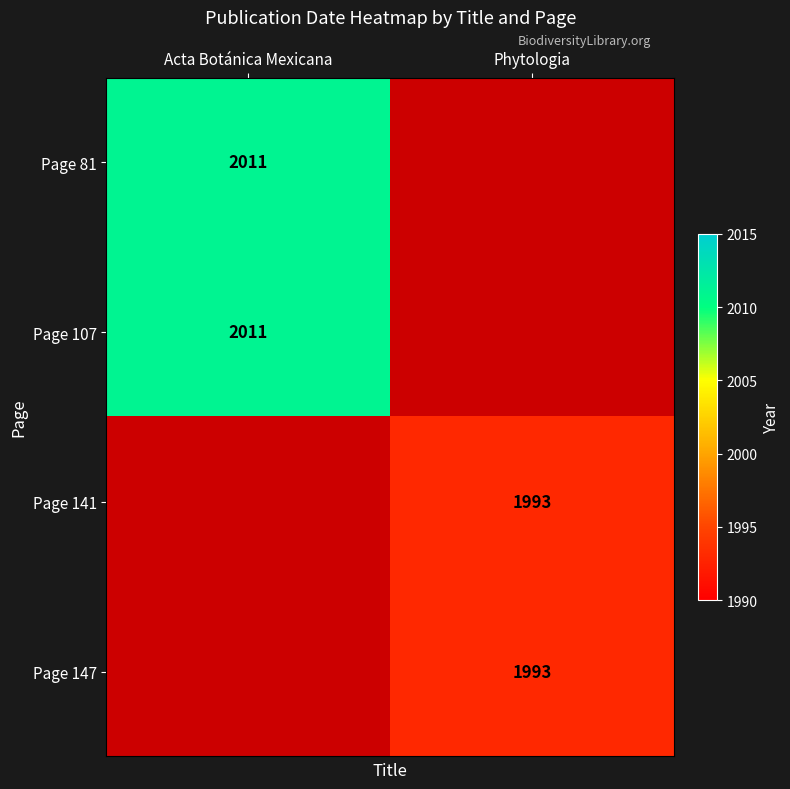

True or false: Page 147 has a value of 1145 at Phytologia.

False